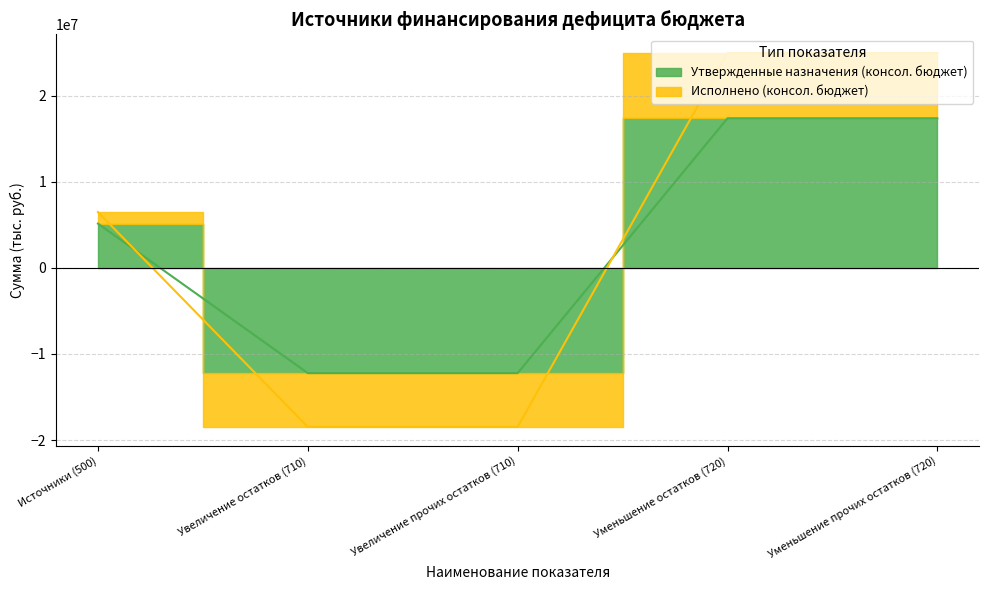

Reading left to right, transcribe all the data shown in this chart.

Утвержденные назначения (консол. бюджет): 5132098.0	-12228700.0	-12228700.0	17360797.9	17360797.9
Исполнено (консол. бюджет): 6470709.8	-18471764.9	-18471764.9	24942474.7	24942474.7